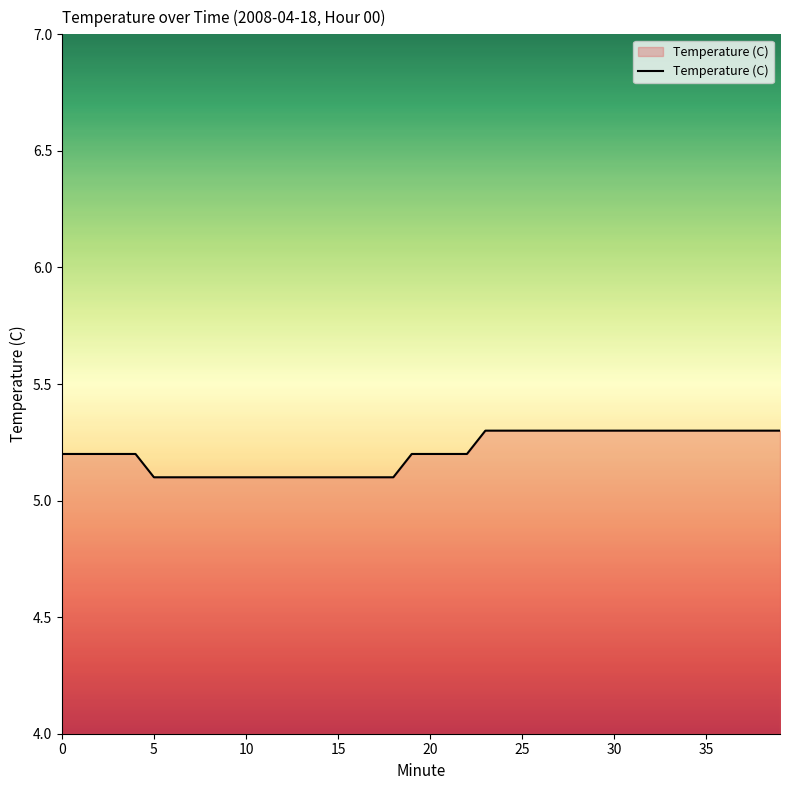

What is the minimum value shown in the chart?

5.1